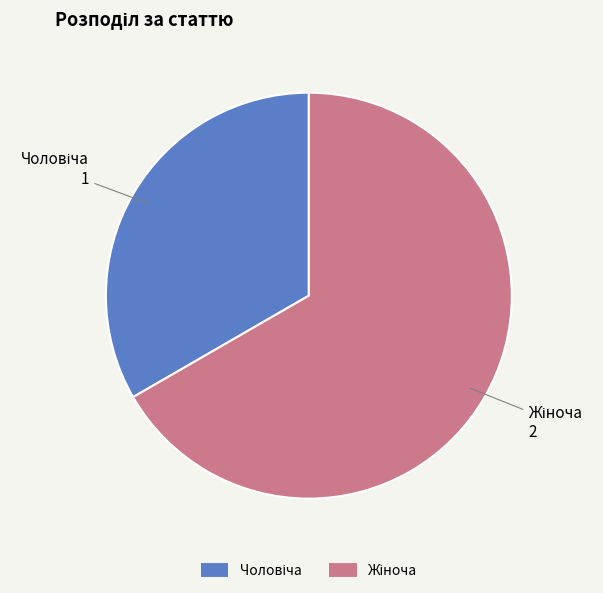

Does any single category account for the majority?

Yes